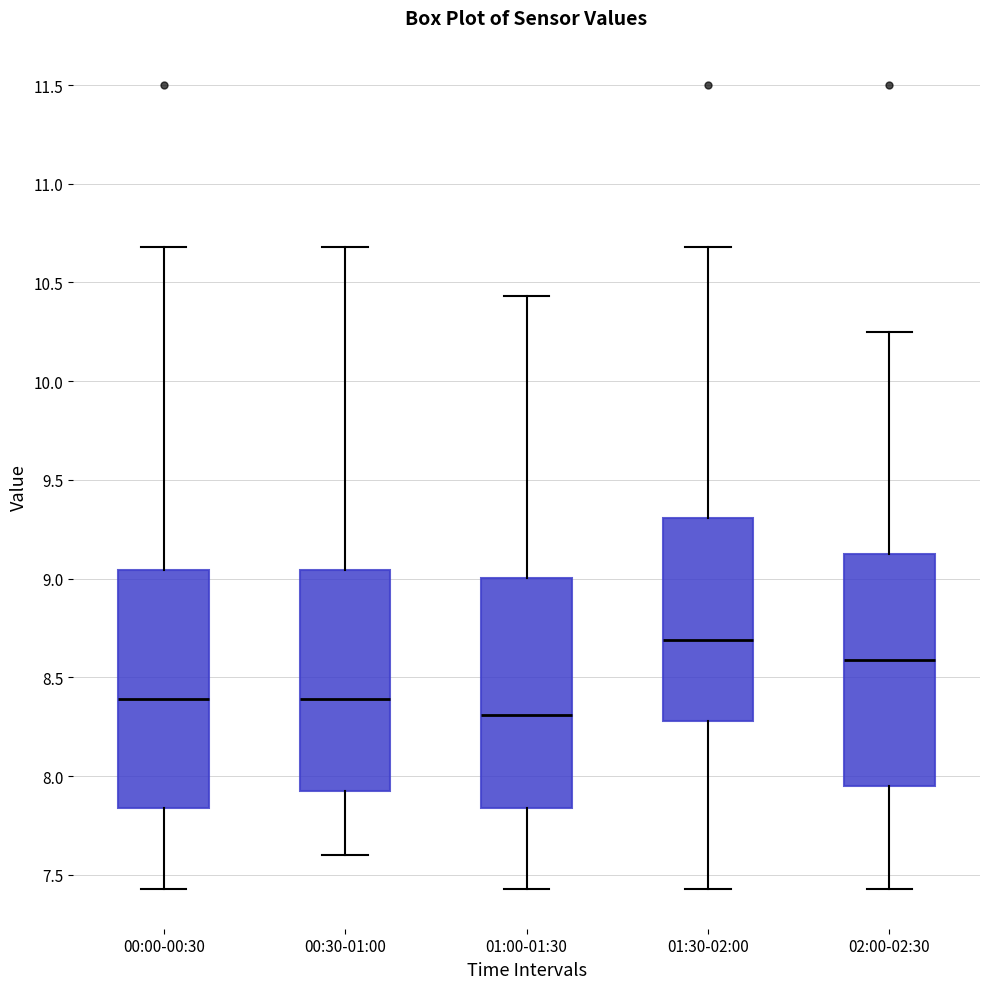

Which box has the lowest median line?

01:00-01:30